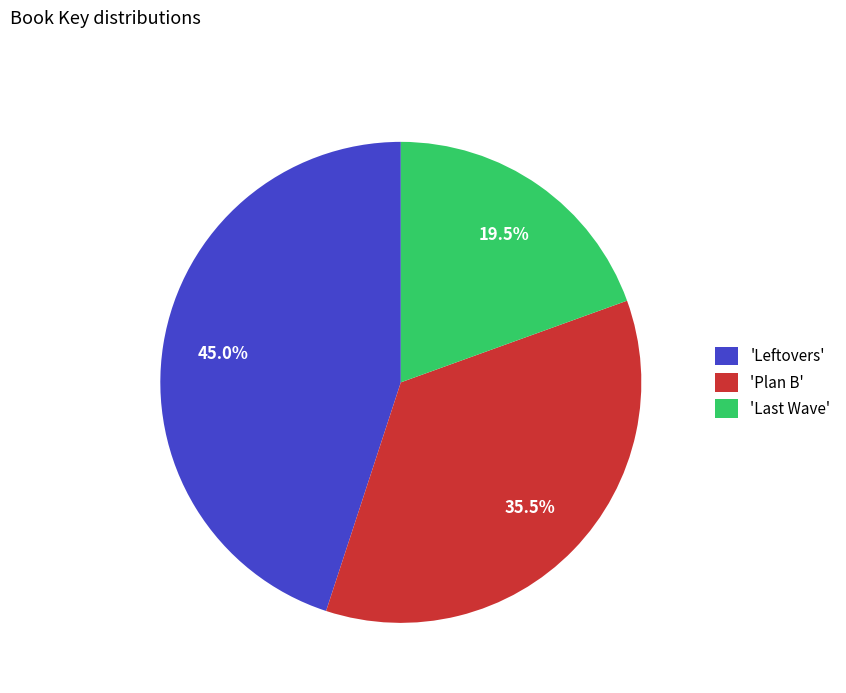

What is the largest slice in the pie chart?

'Leftovers'